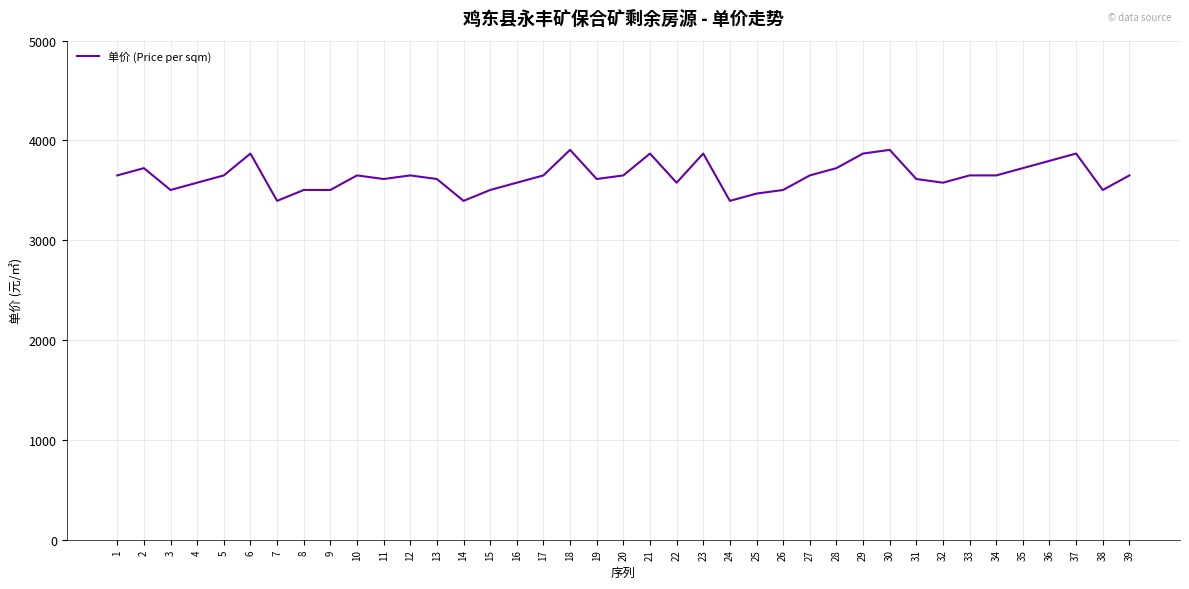

Is it true that the value at 2 is 5082?

False